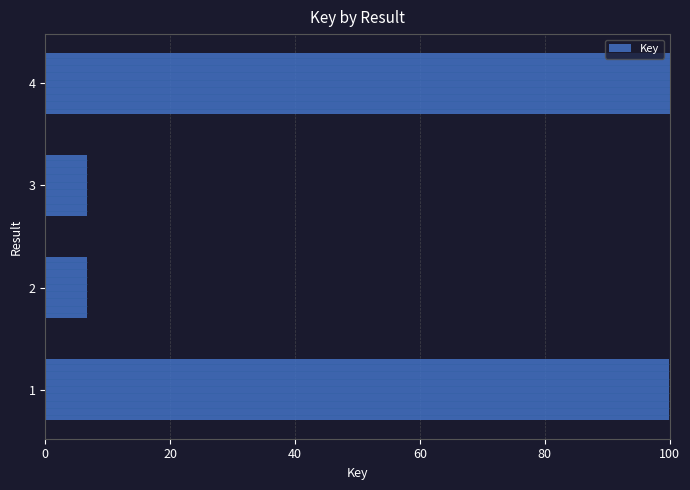

True or false: the data shows 171.2 at 4.

False